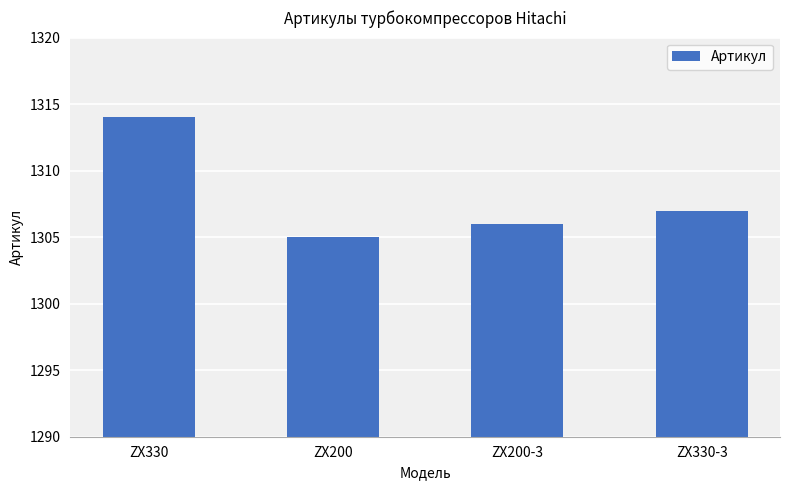

At which label is the value closest to 1309?

ZX330-3